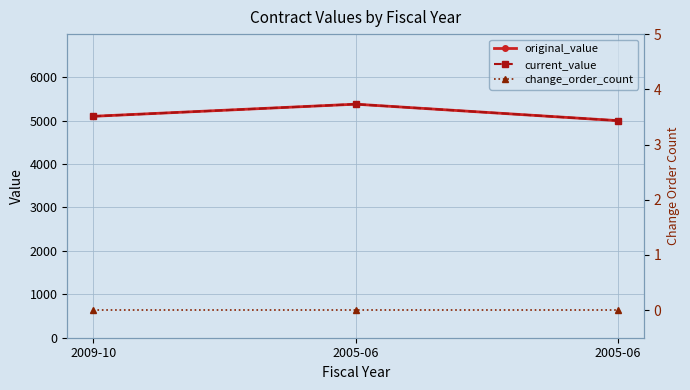

What are all the series names shown in the legend?

original_value, current_value, change_order_count